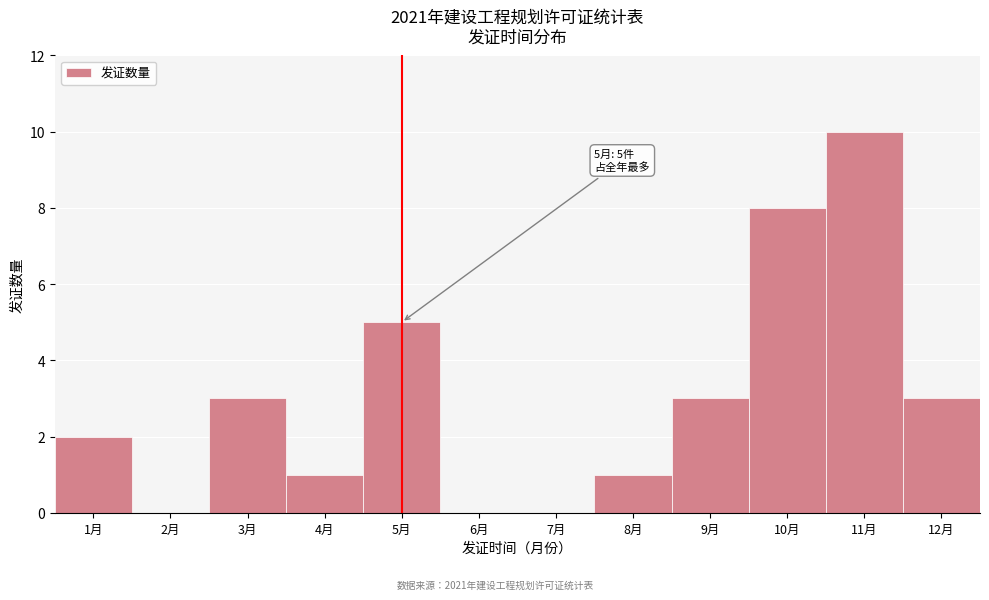

Which range on the x-axis has the tallest bar?

10.5 to 11.5